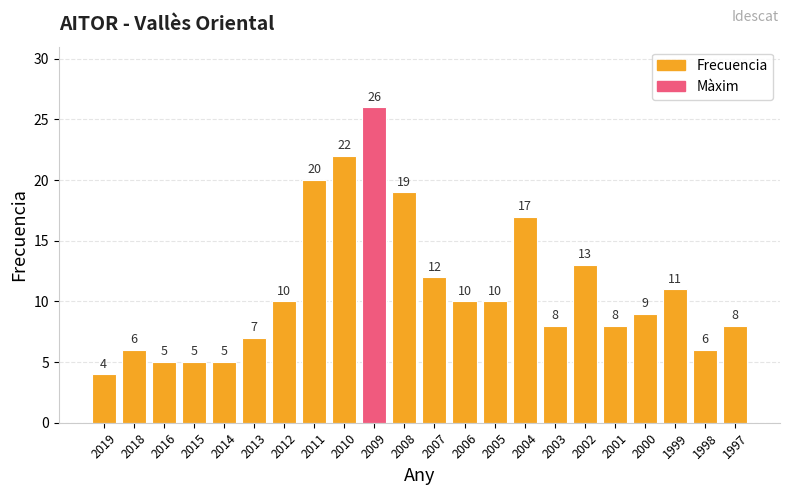

How many data points does each series have?

22